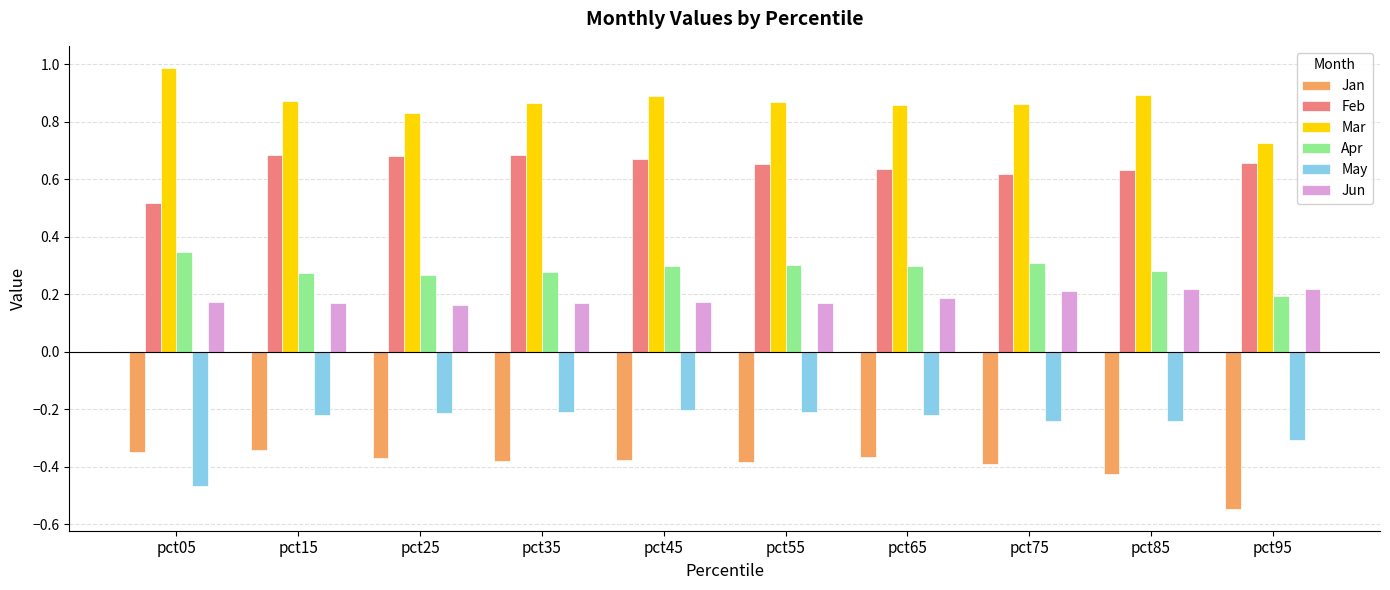

Which category has the highest value across all series?

pct05